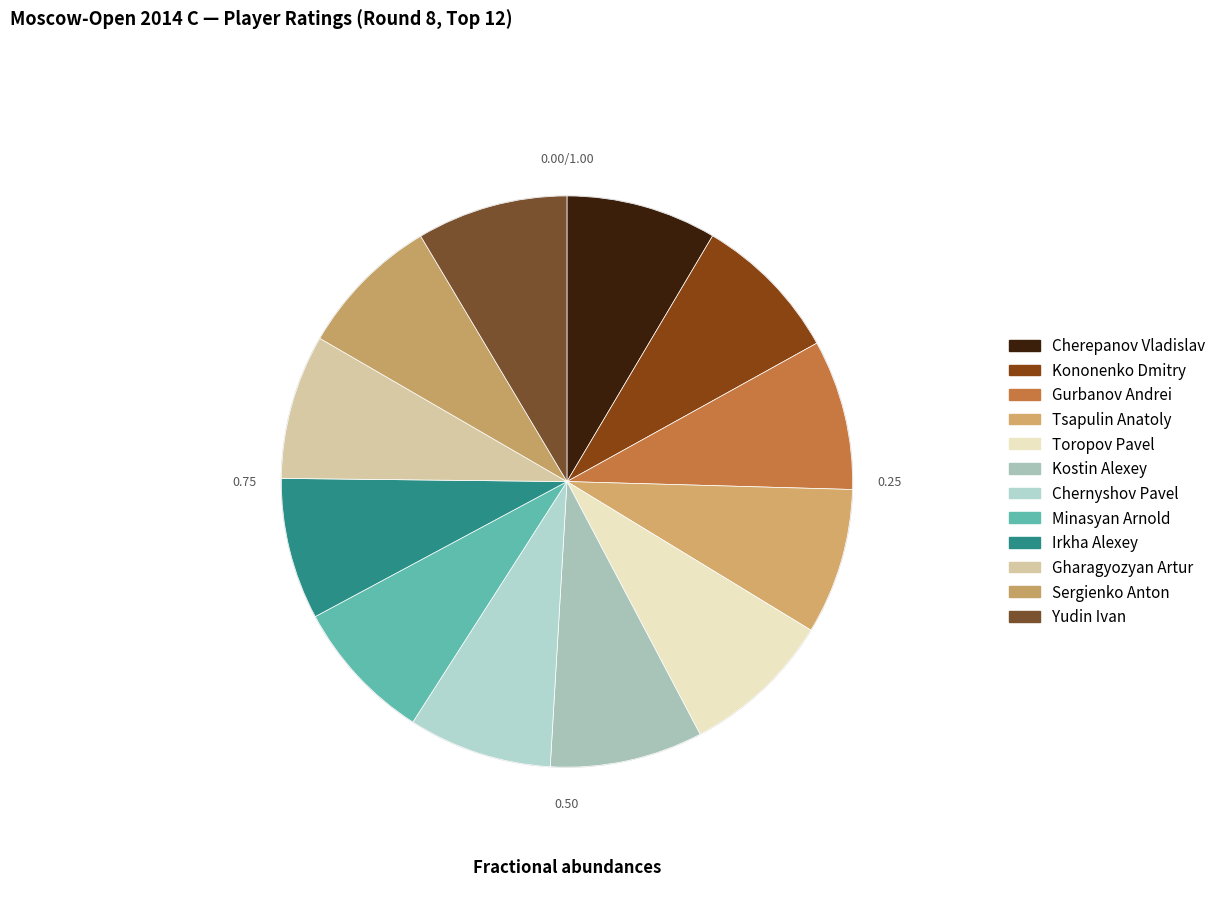

How many segments does this pie chart have?

12